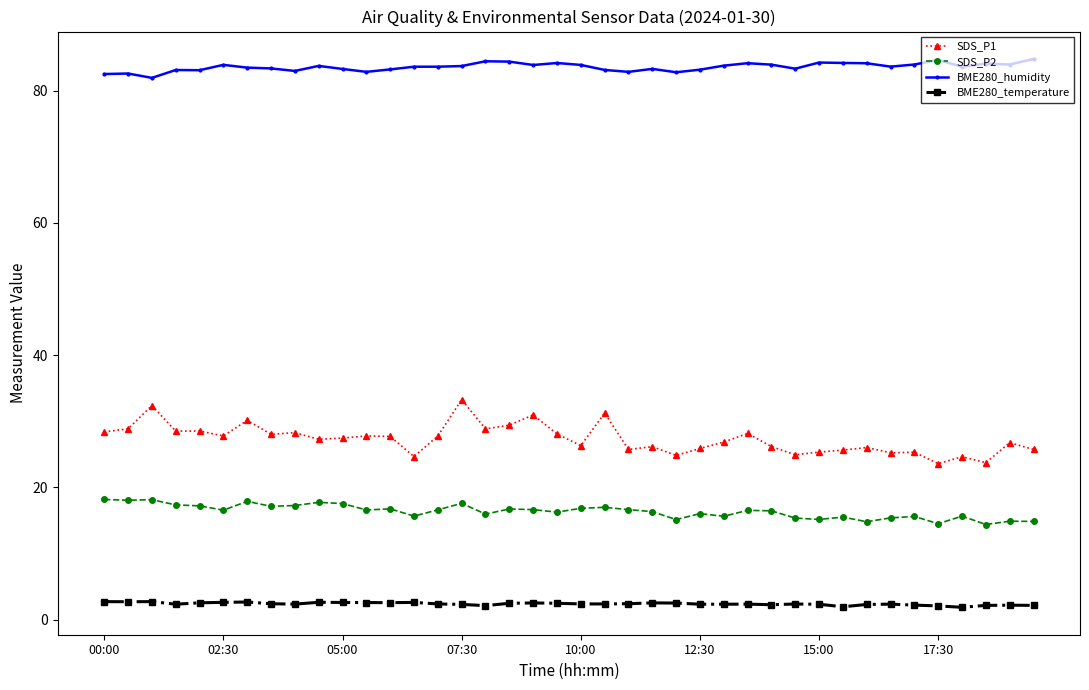

True or false: SDS_P1 and SDS_P2 intersect in this chart.

False